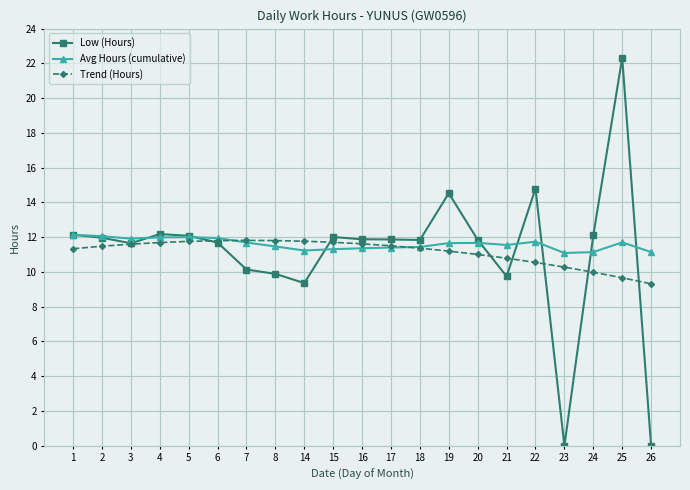

The value of Avg Hours (cumulative) at 3 is 11.9. True or false?

True